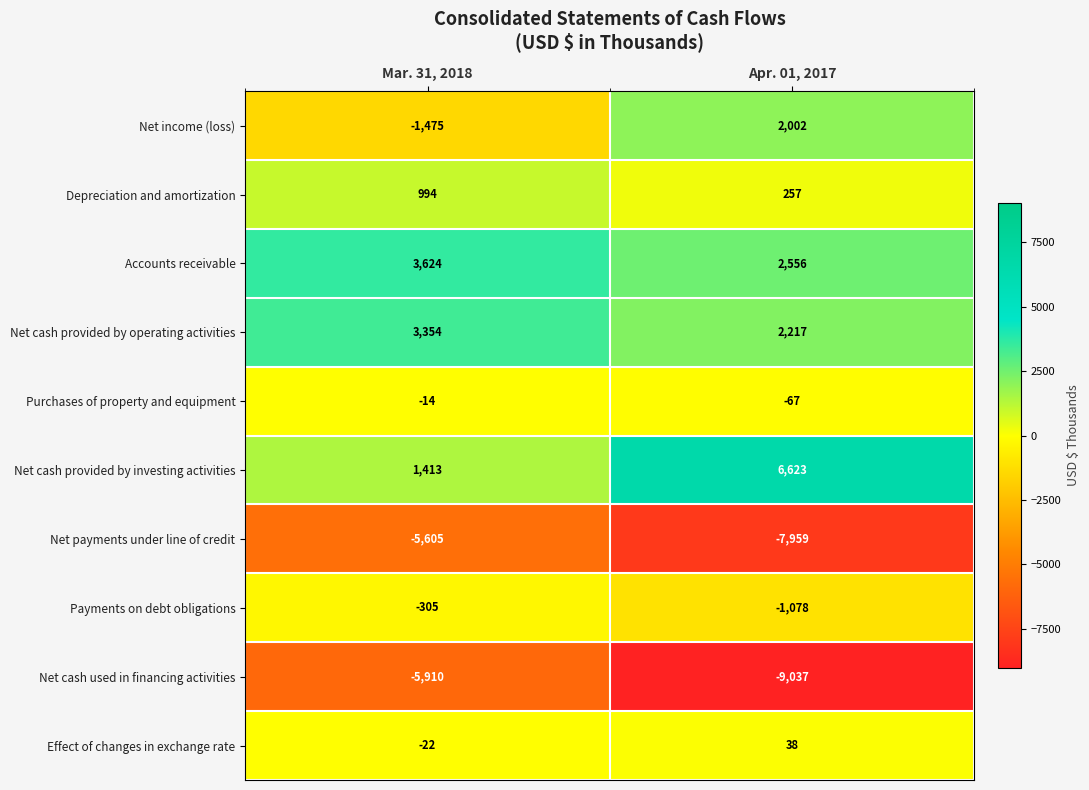

The value of Net income (loss) at Apr. 01, 2017 is 2002. True or false?

True